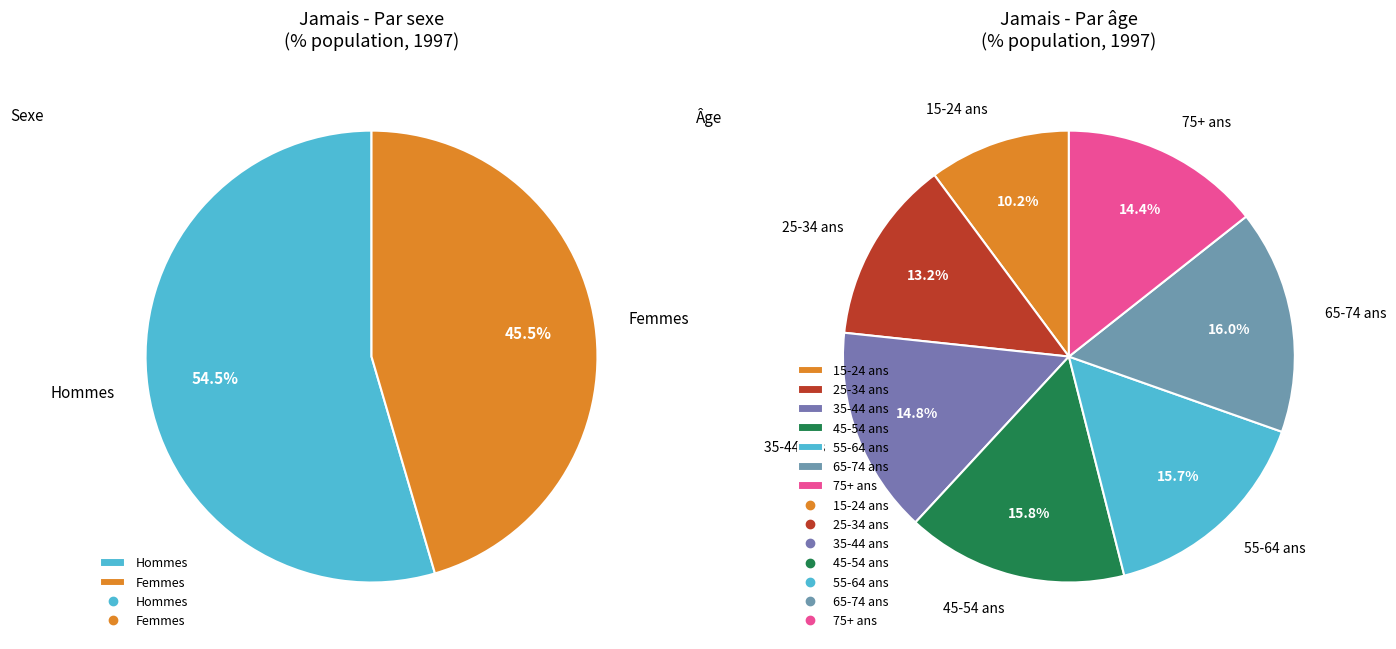

Which slice is the largest?

65-74 ans